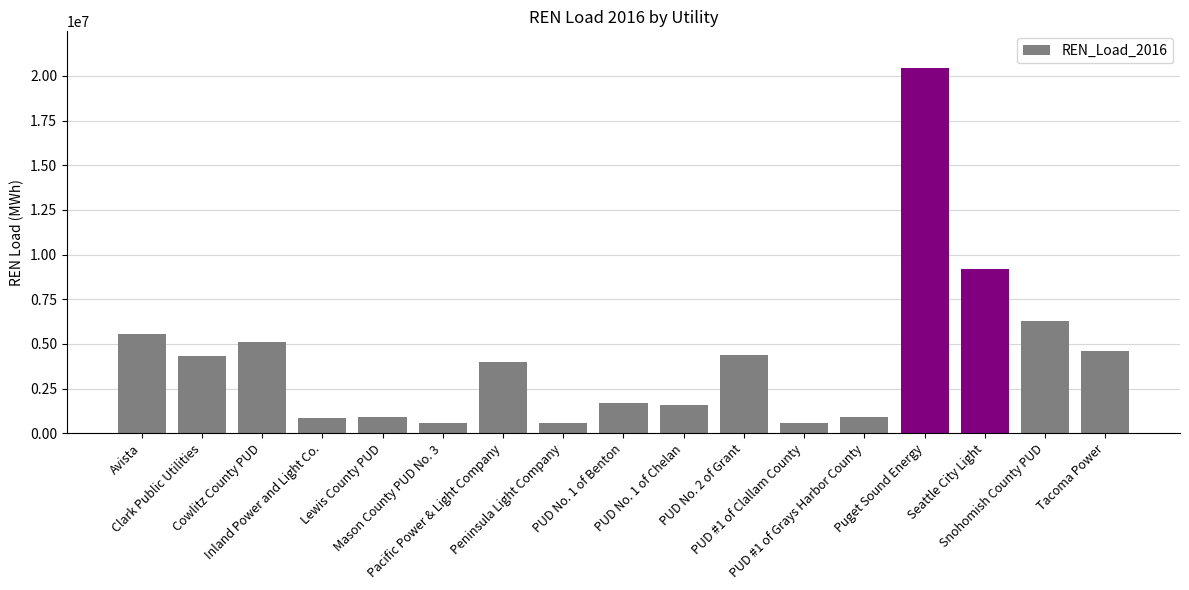

What position from the left is PUD #1 of Grays Harbor County?

13